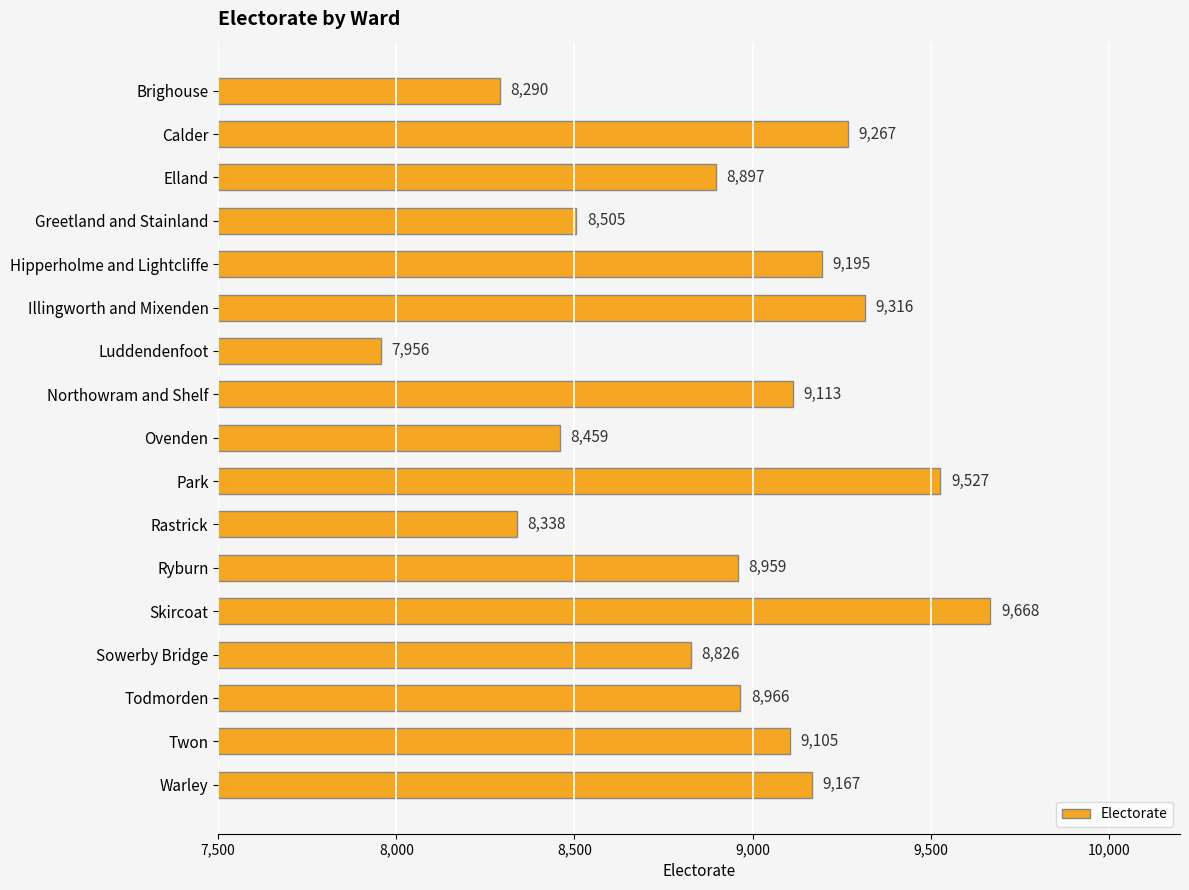

Where is the data nearest to the value 8812?

Sowerby Bridge